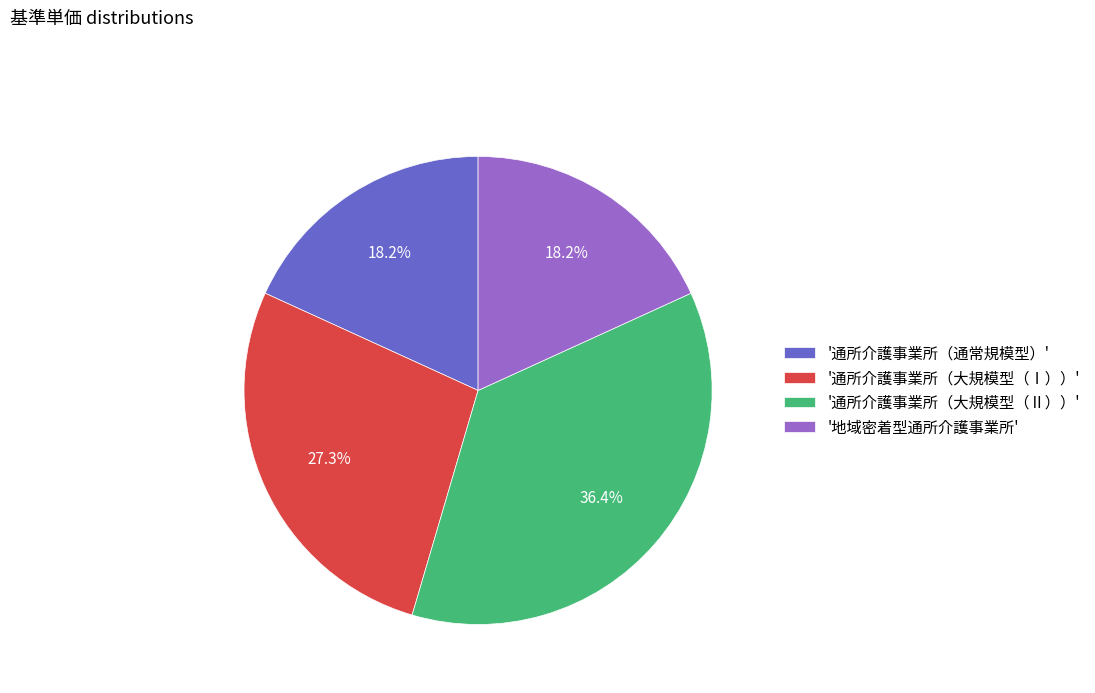

Approximately how many times larger is the value at '通所介護事業所（大規模型（Ⅱ））' compared to '地域密着型通所介護事業所'?

2.0